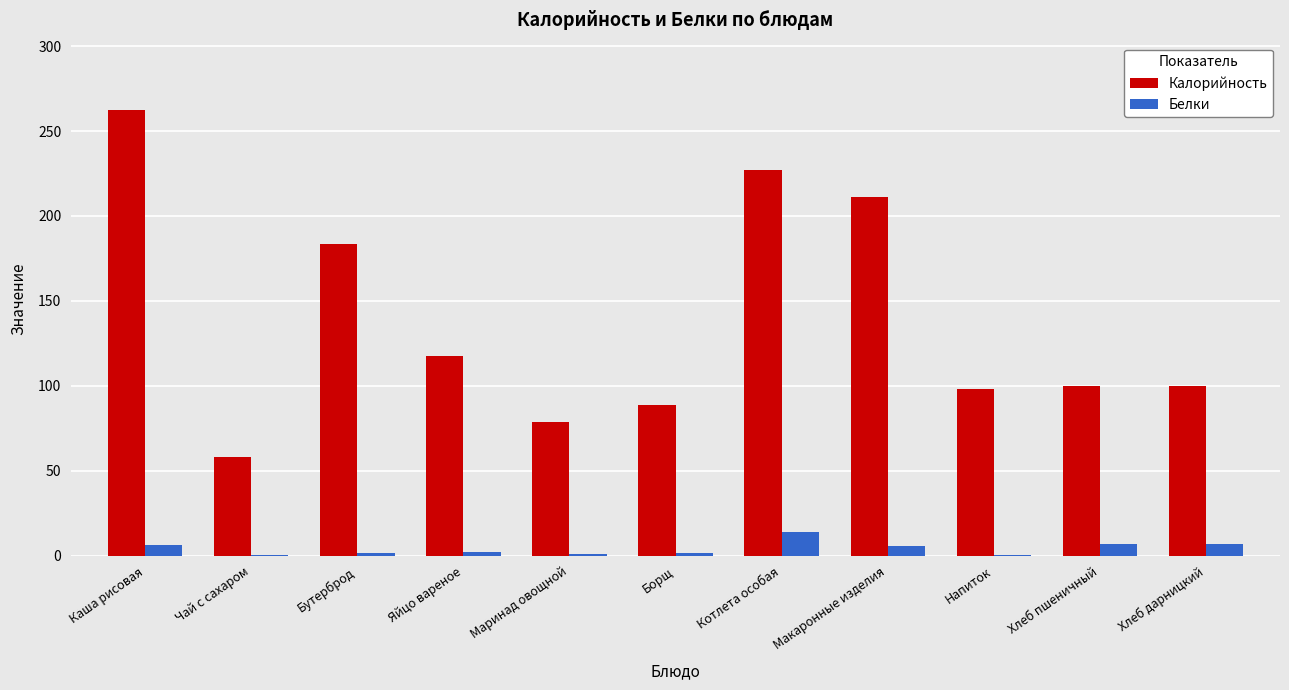

At which label does Калорийность first exceed 99?

Каша рисовая